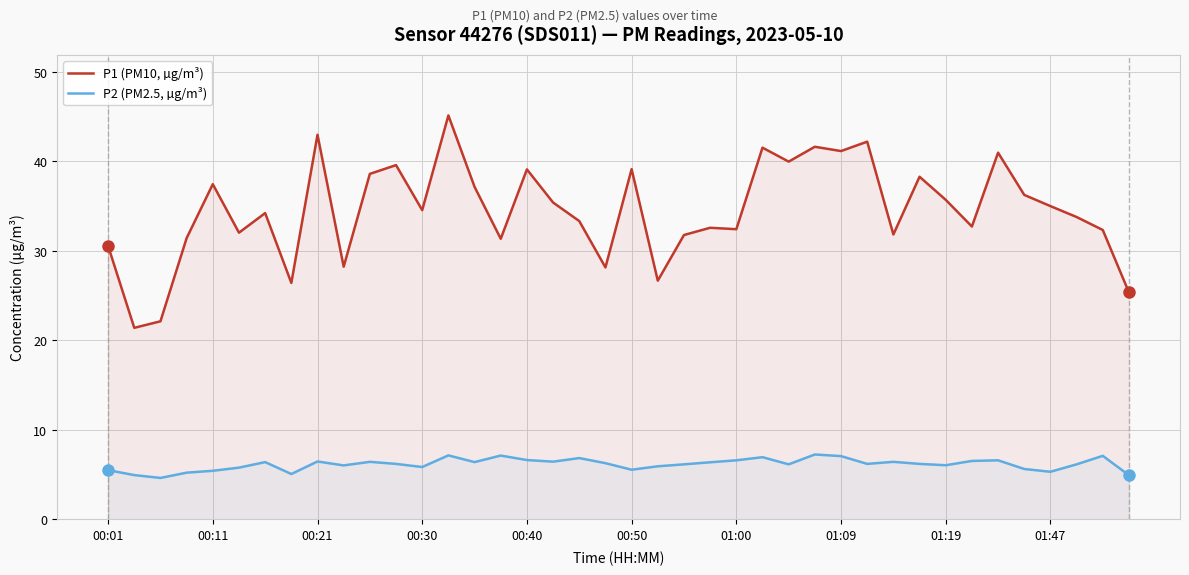

What is the highest value of the P1 (PM10, µg/m³) series?

45.1